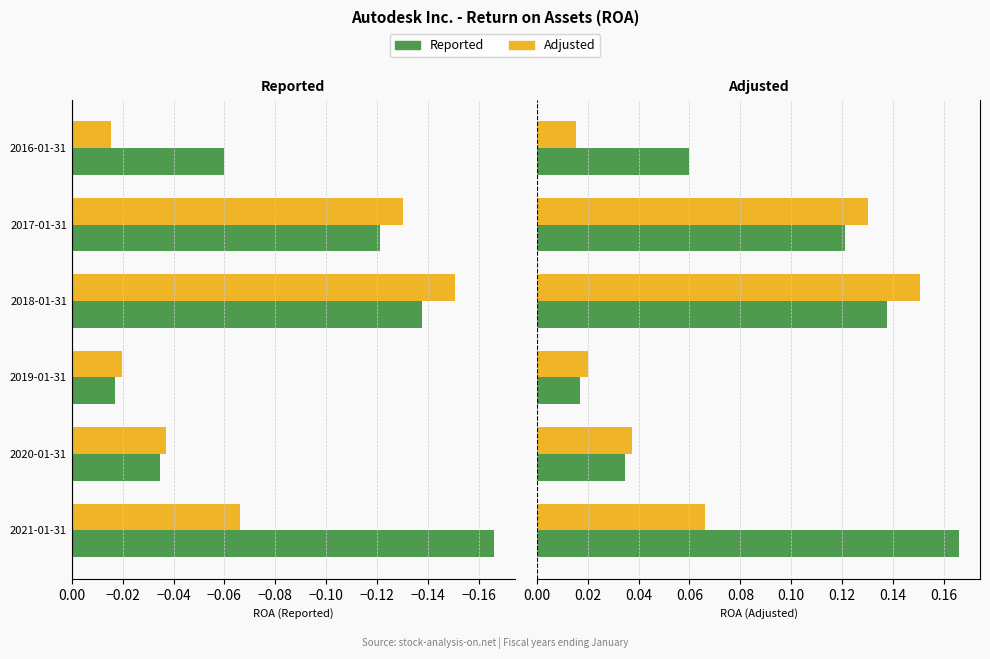

Is the value of Reported at 2018-01-31 greater than the value of Adjusted at 2019-01-31?

Yes